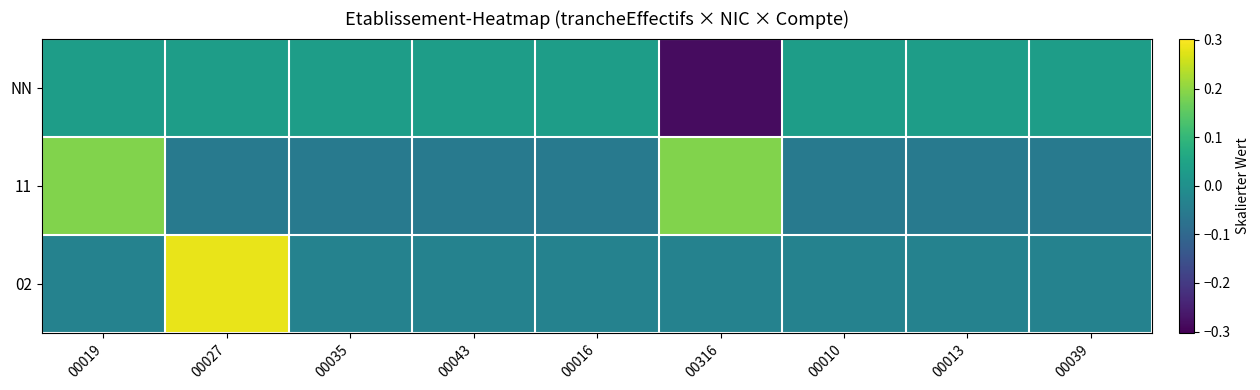

At 00027, list the series in order from largest to smallest.

02, NN, 11